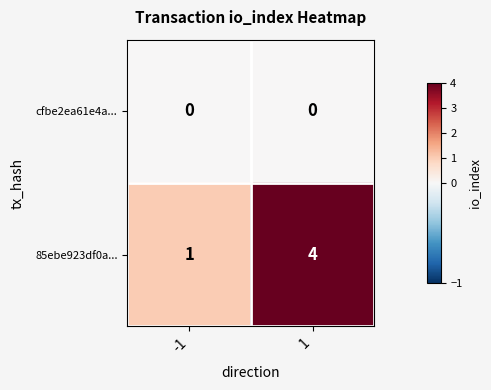

Which series has the largest total across all categories?

85ebe923df0a...